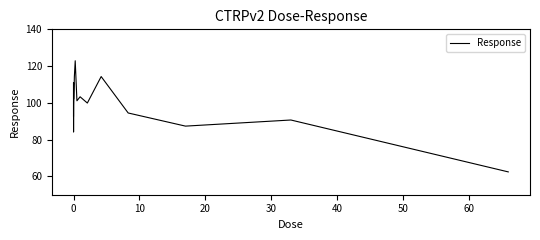

What is the minimum value shown in the chart?

62.4